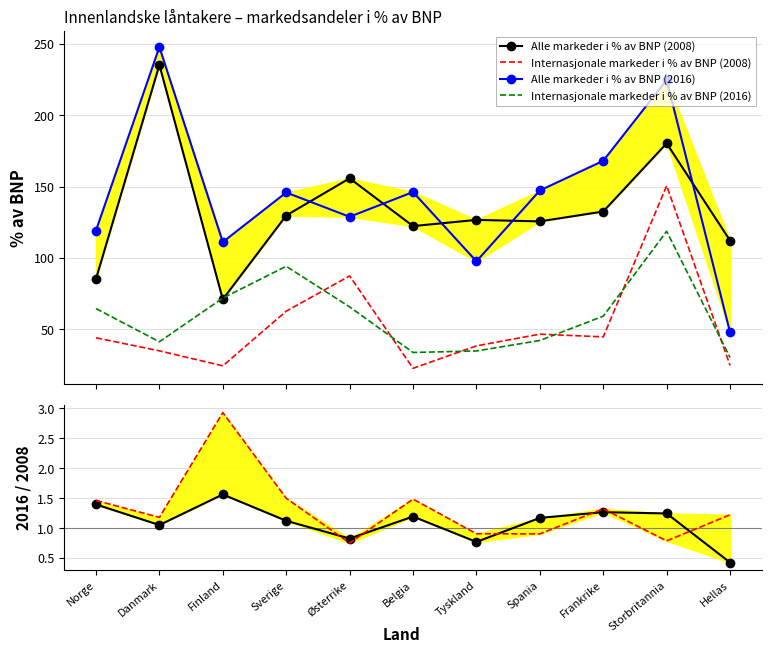

What is the difference between the Alle markeder i % av BNP (2008) values at Østerrike and Spania?

30.1